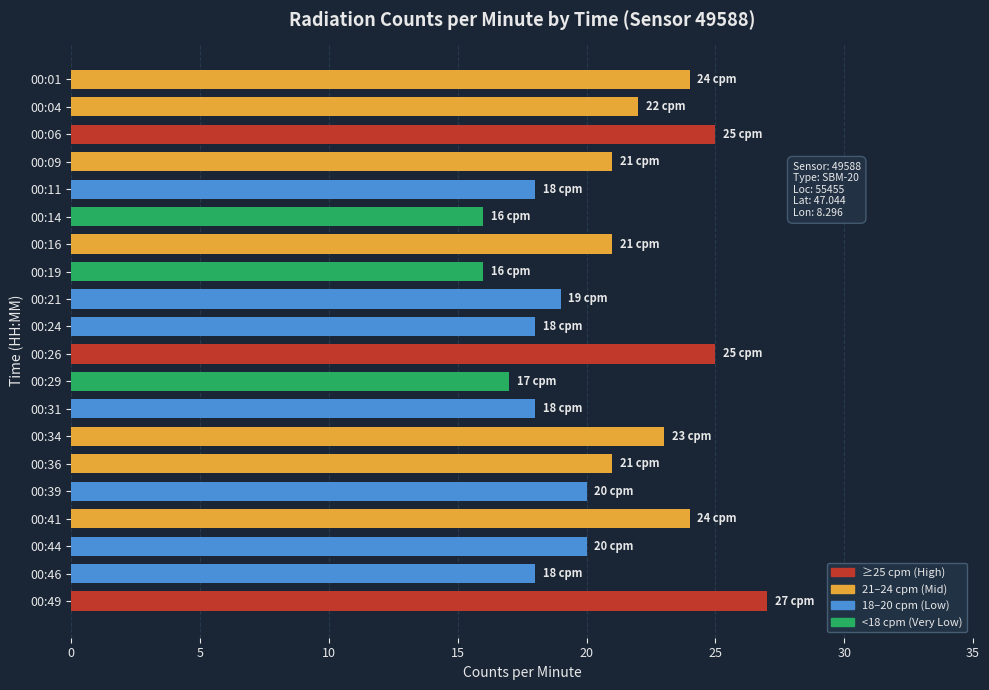

Approximately how many times larger is the value at 00:31 compared to 00:36?

0.9